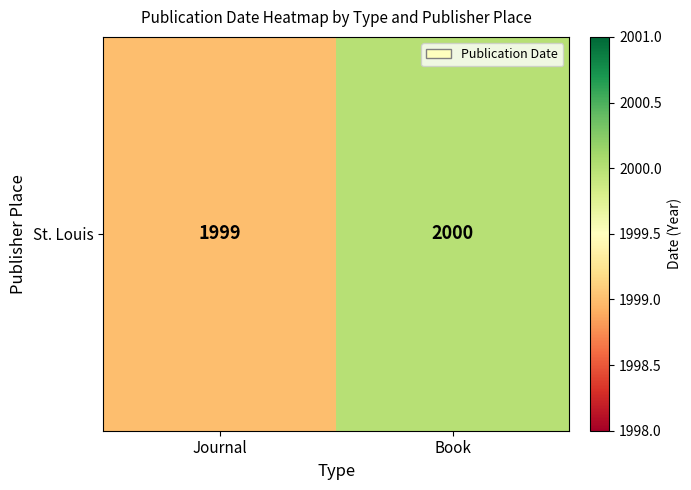

Reading left to right, list all the values displayed in this chart.

1999	2000